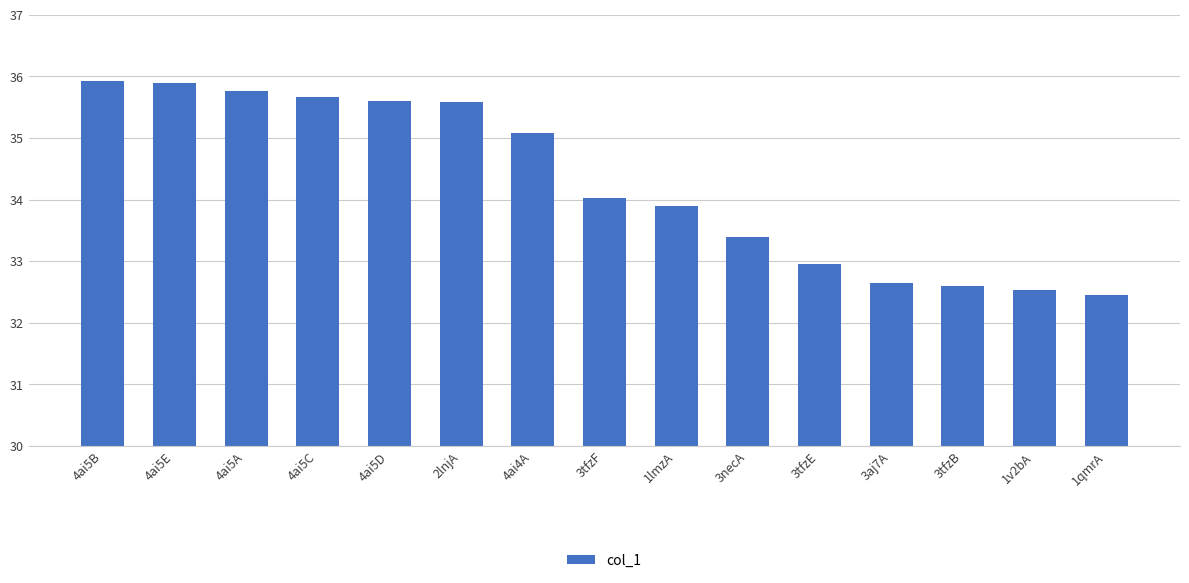

The chart shows a value of 7.2 at 4ai5B. True or false?

False